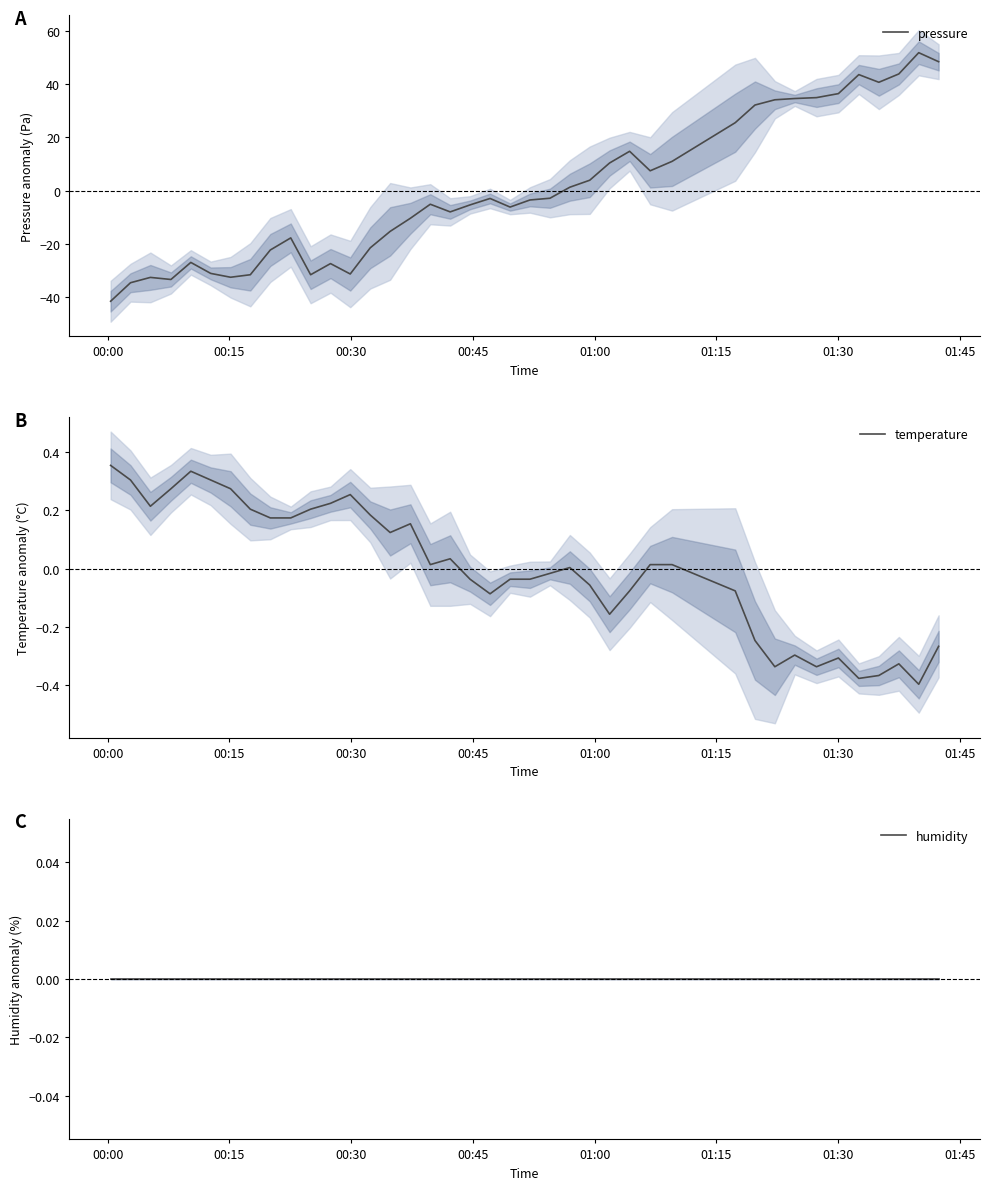

What are all the series names shown in the legend?

pressure, temperature, humidity